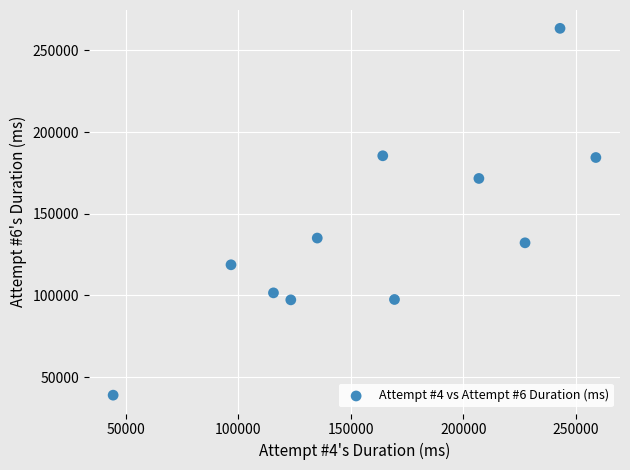

What is the range of Y values (max minus min)?

224588